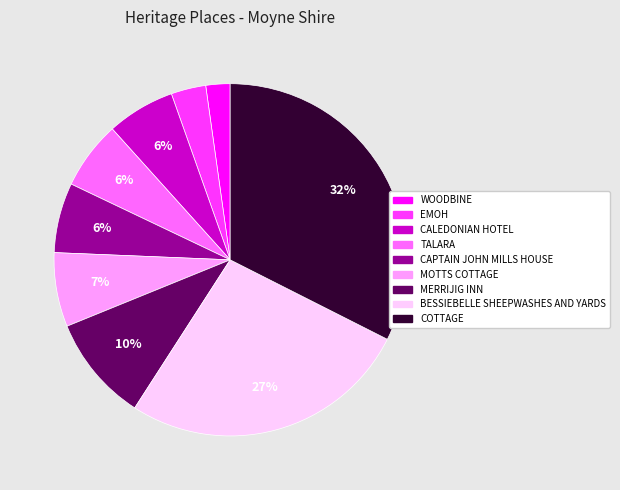

To the nearest percent, what is the combined percentage of WOODBINE and BESSIEBELLE SHEEPWASHES AND YARDS?

29%